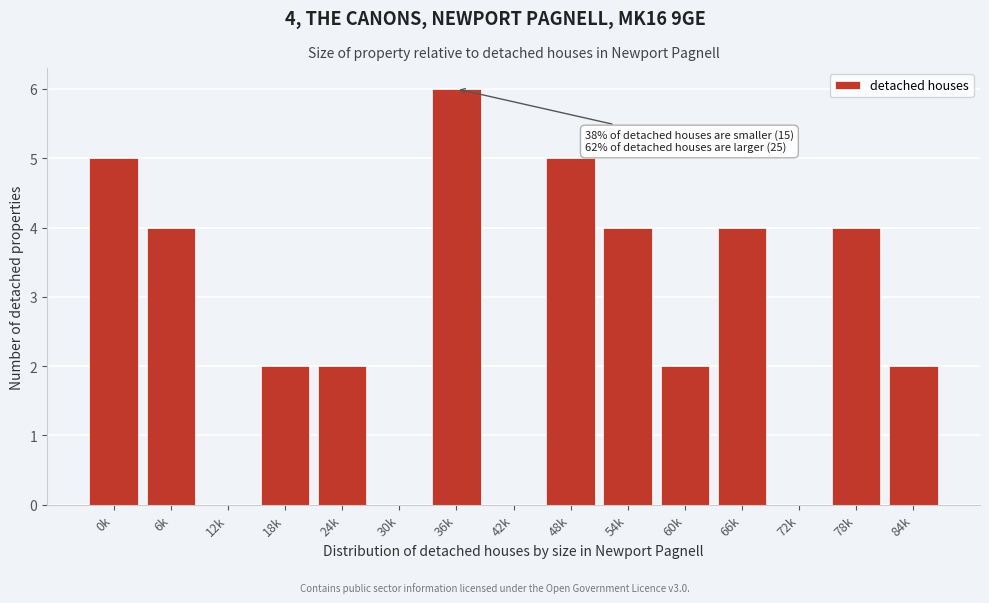

Reading left to right, list all the values displayed in this chart.

0k=5	6k=4	12k=0	18k=2	24k=2	30k=0	36k=6	42k=0	48k=5	54k=4	60k=2	66k=4	72k=0	78k=4	84k=2